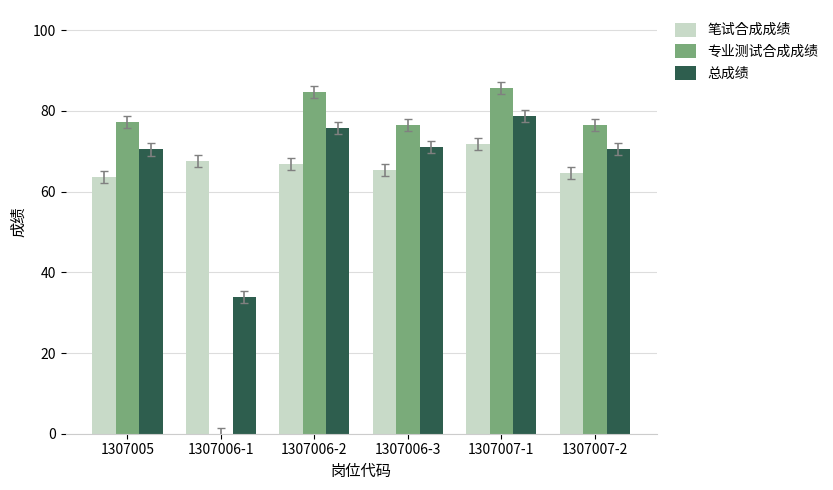

What is the spread (max minus min) of values at 1307007-1?

13.9